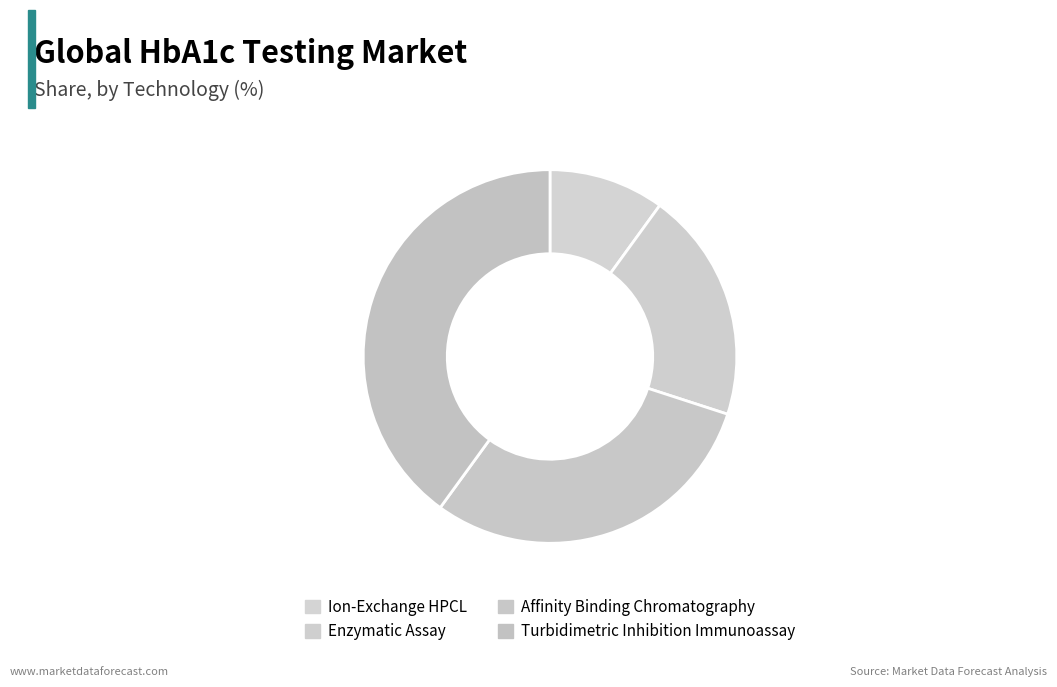

What is the smallest slice in the pie chart?

Ion-Exchange HPCL